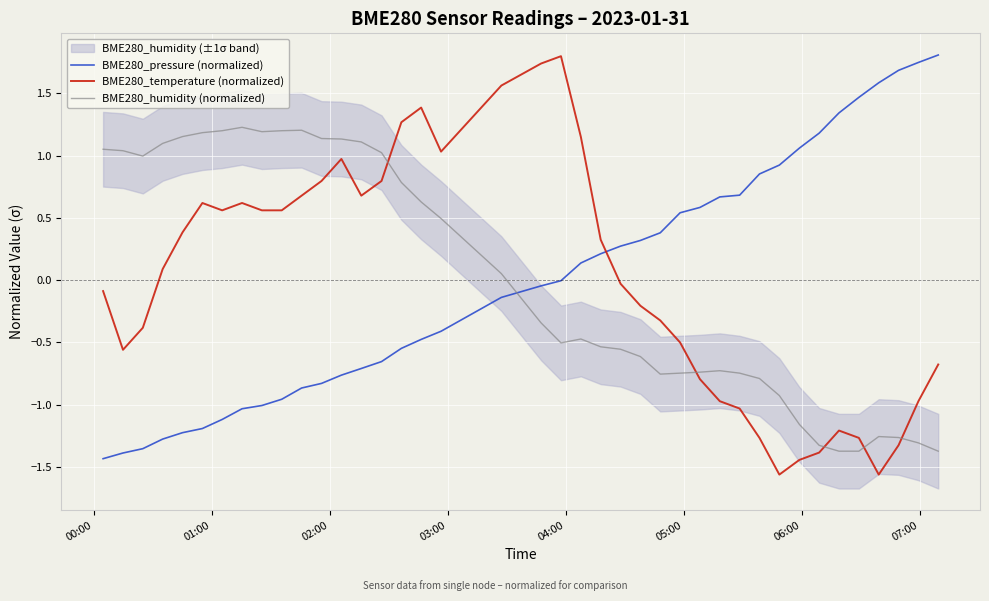

After their last crossing, which series has the higher values: BME280_humidity (normalized) or BME280_temperature (normalized)?

BME280_temperature (normalized)